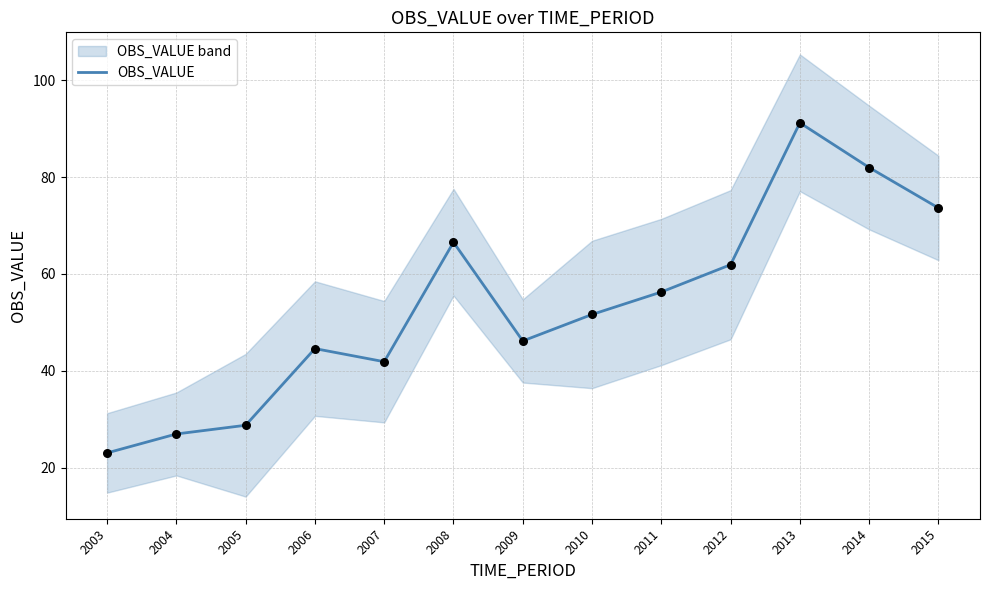

What is the change in value from 2009 to 2011?

+10.1